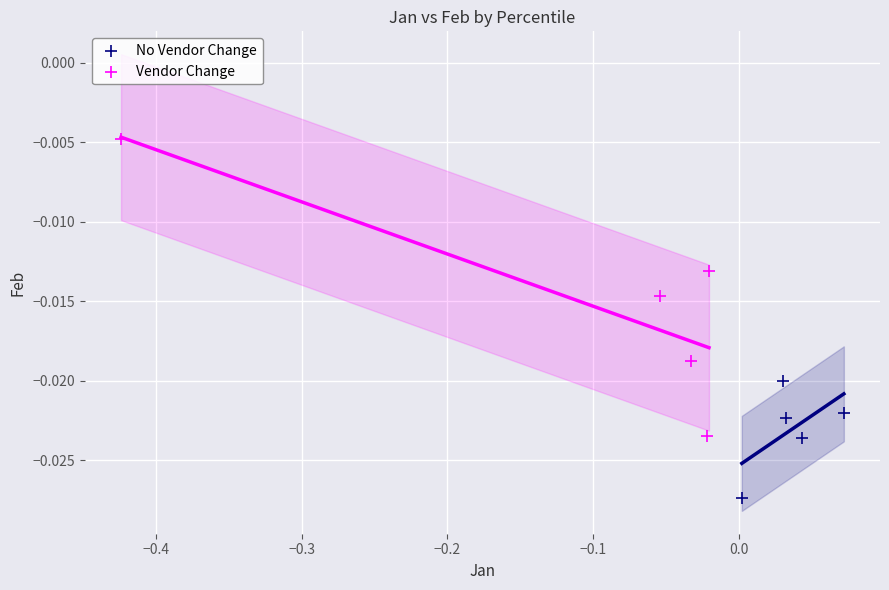

Which series contains the lowest Y value?

No Vendor Change